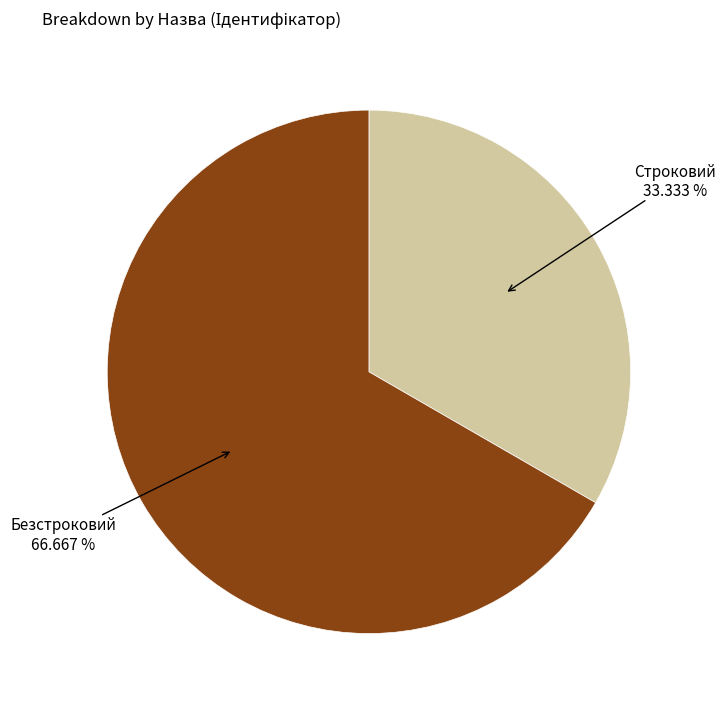

What is the smallest slice in the pie chart?

Строковий